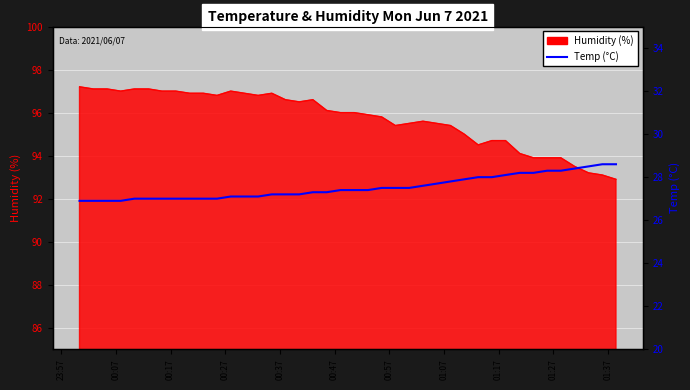

What is the smallest value displayed?

26.9